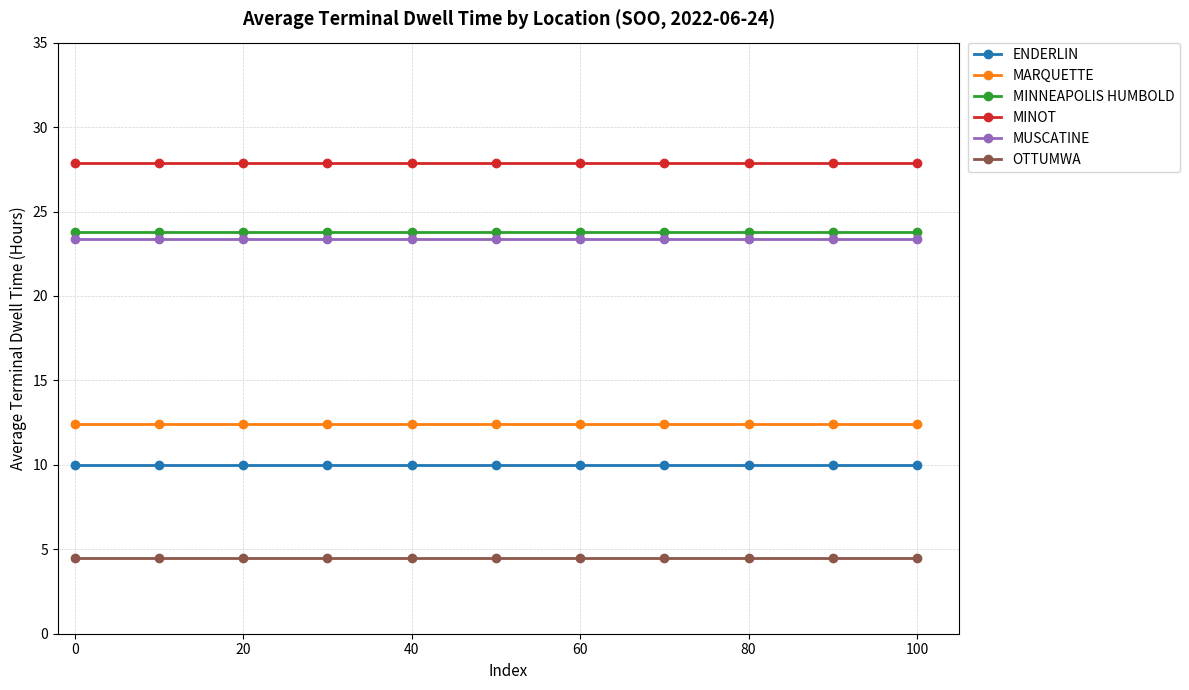

True or false: OTTUMWA and MINOT cross at least once.

False